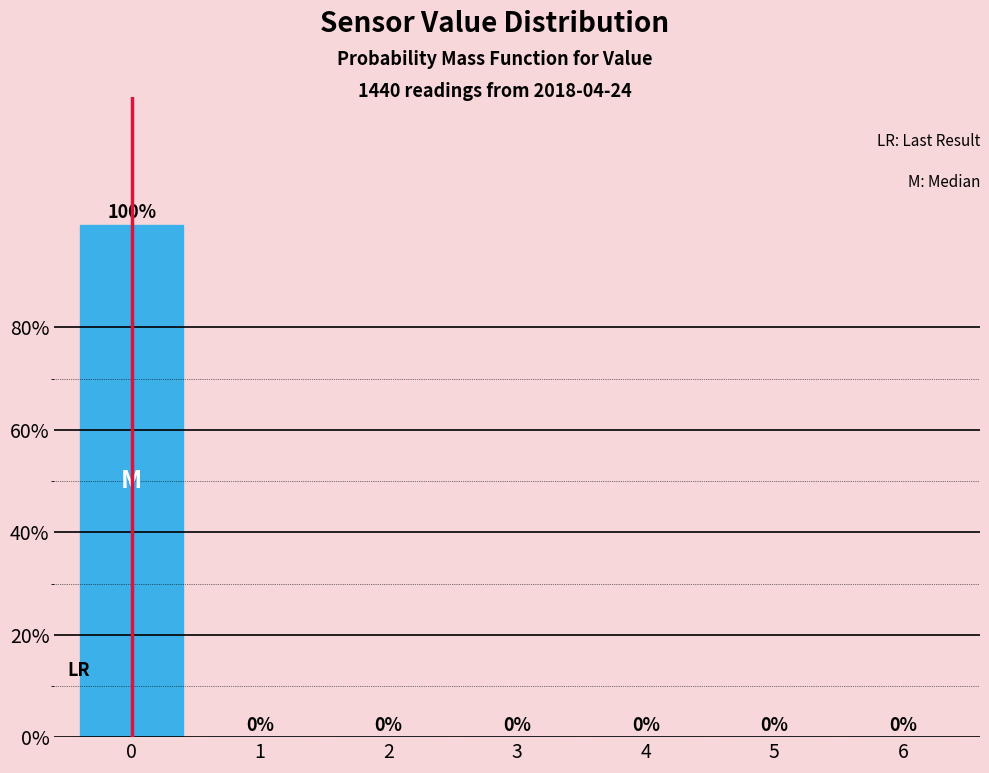

Reading left to right, extract all data points from this chart.

0=100	1=0	2=0	3=0	4=0	5=0	6=0